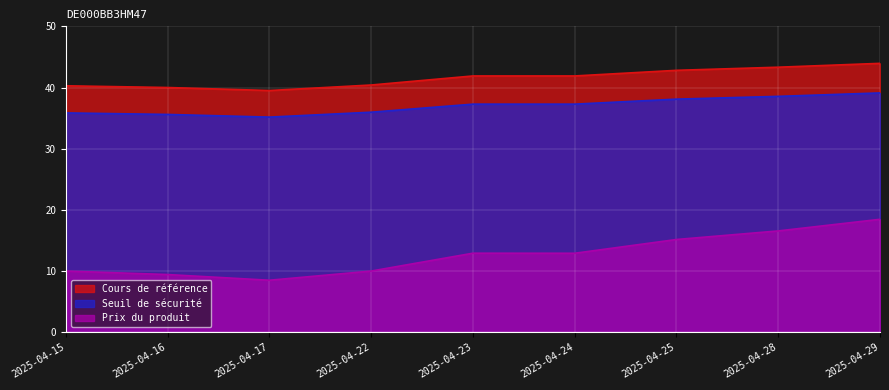

At which category is the sum across all series the highest?

2025-04-29